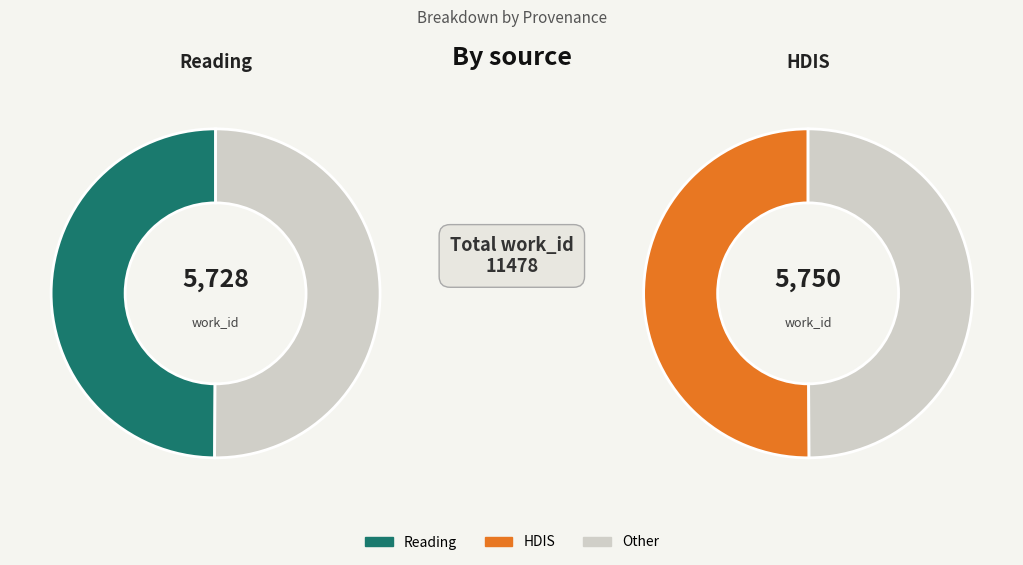

To the nearest percent, what portion does HDIS represent?

50%